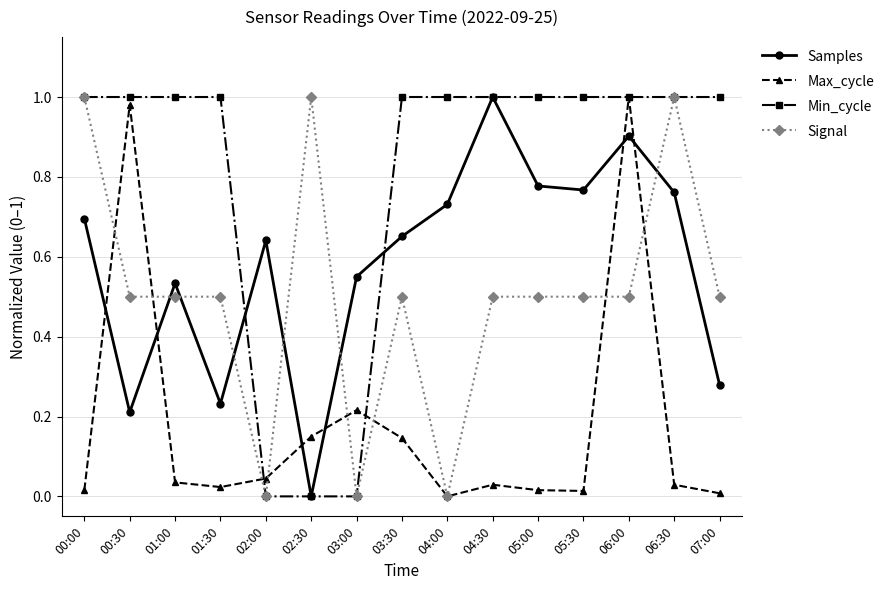

Rank the series at 05:30 from lowest to highest value.

Max_cycle, Signal, Samples, Min_cycle